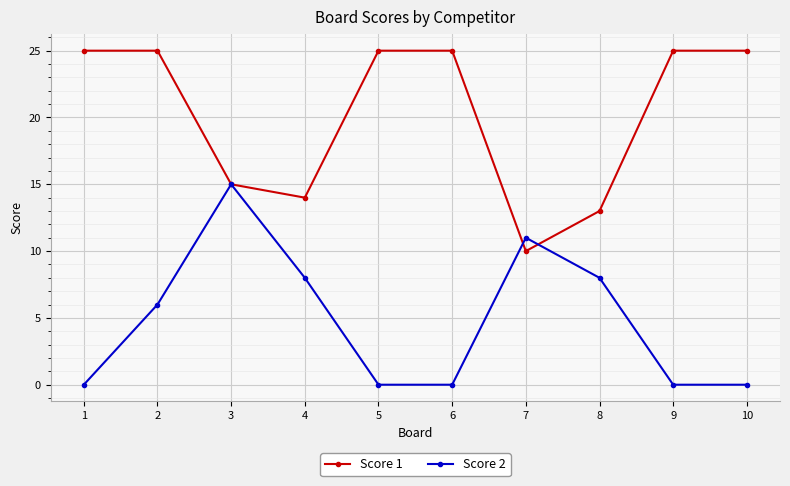

Which series ends up on top after the final intersection of Score 2 and Score 1?

Score 1